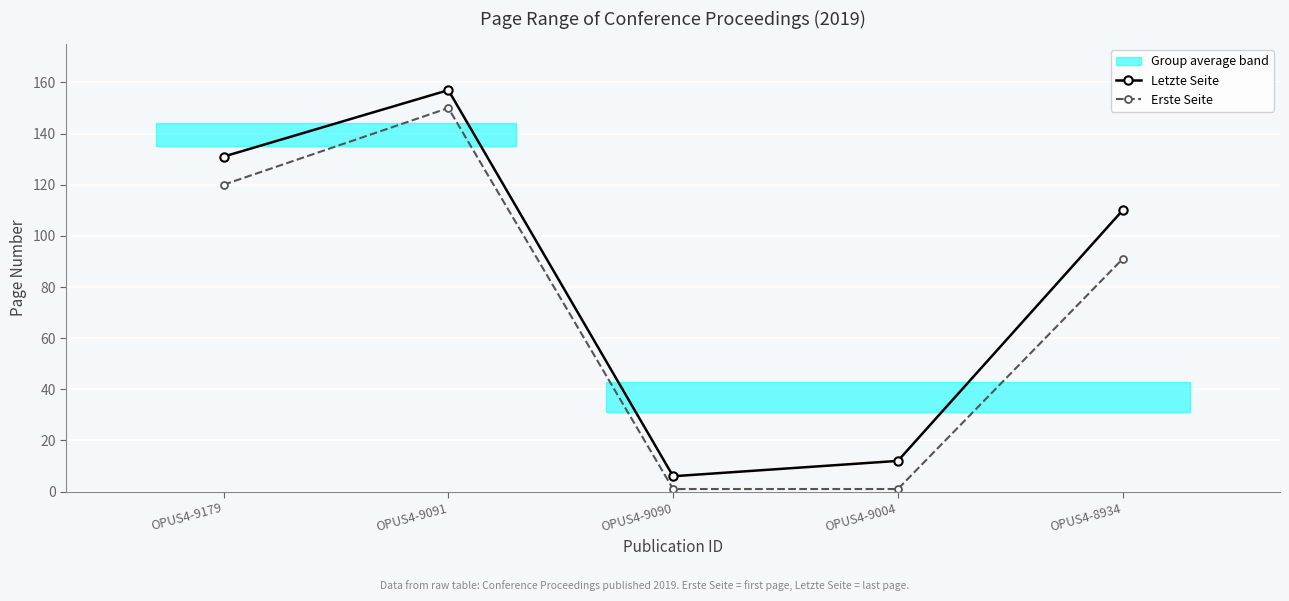

True or false: Letzte Seite has more than 1 interior local peaks.

False